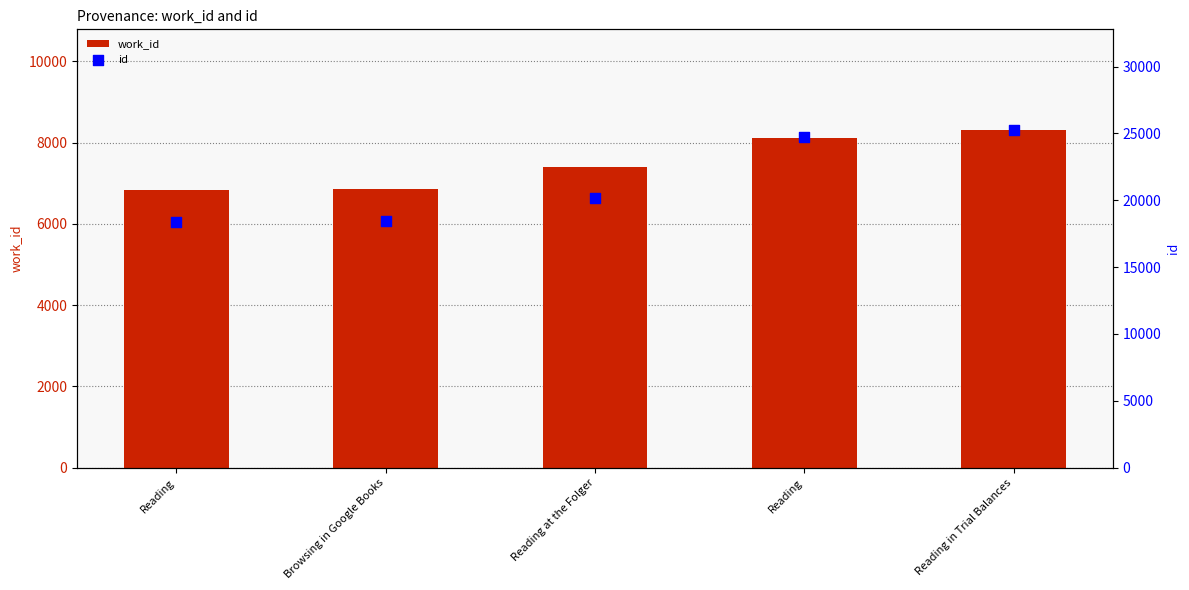

At how many categories does at least one series exceed 9619?

5